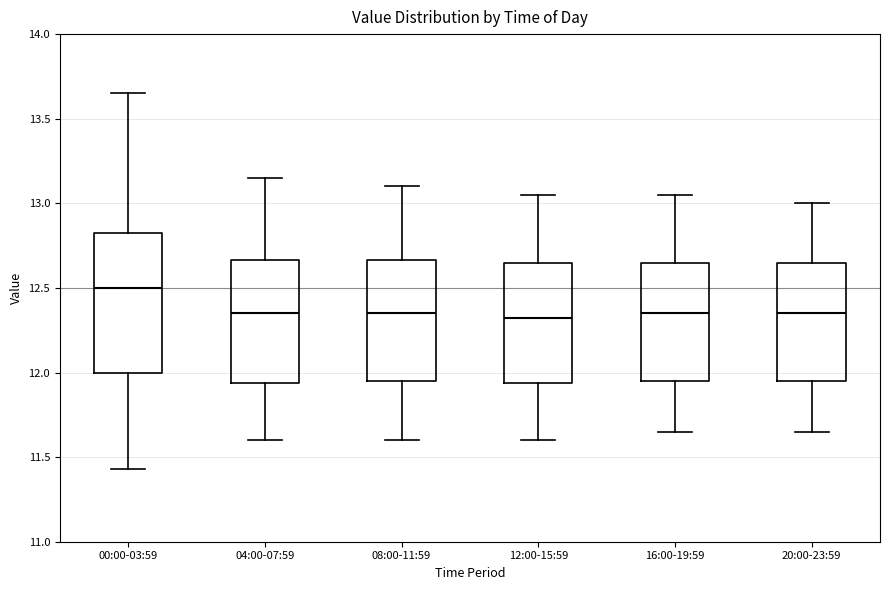

Reading left to right, transcribe this box plot: for each box, give where its median line is, the range the box spans, and where its two whiskers end, as read against the y-axis. The values are not printed on the chart, so give them approximately, as read against the axis.

00:00-03:59: median 12.50, box 12.00 to 12.85, whiskers 11.45 to 13.65
04:00-07:59: median 12.35, box 11.95 to 12.65, whiskers 11.60 to 13.15
08:00-11:59: median 12.35, box 11.95 to 12.65, whiskers 11.60 to 13.10
12:00-15:59: median 12.35, box 11.95 to 12.65, whiskers 11.60 to 13.05
16:00-19:59: median 12.35, box 11.95 to 12.65, whiskers 11.65 to 13.05
20:00-23:59: median 12.35, box 11.95 to 12.65, whiskers 11.65 to 13.00